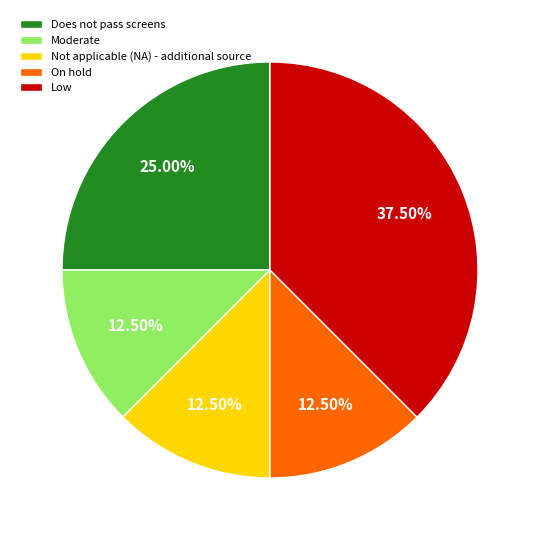

Is there any slice that represents more than half of the pie?

No